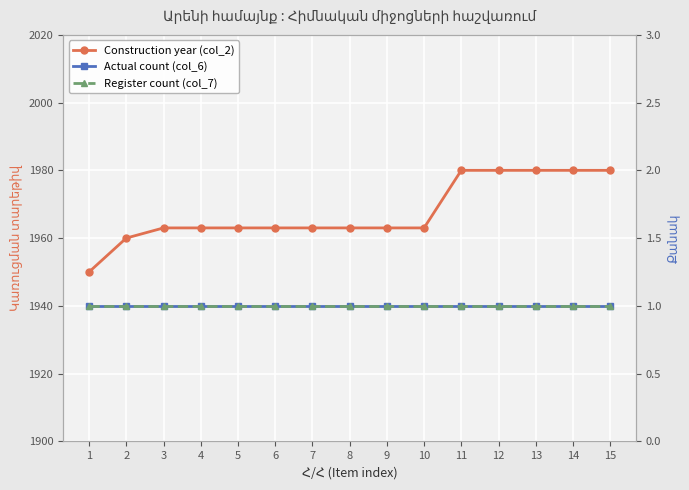

What are all the series names shown in the legend?

Construction year (col_2), Actual count (col_6), Register count (col_7)